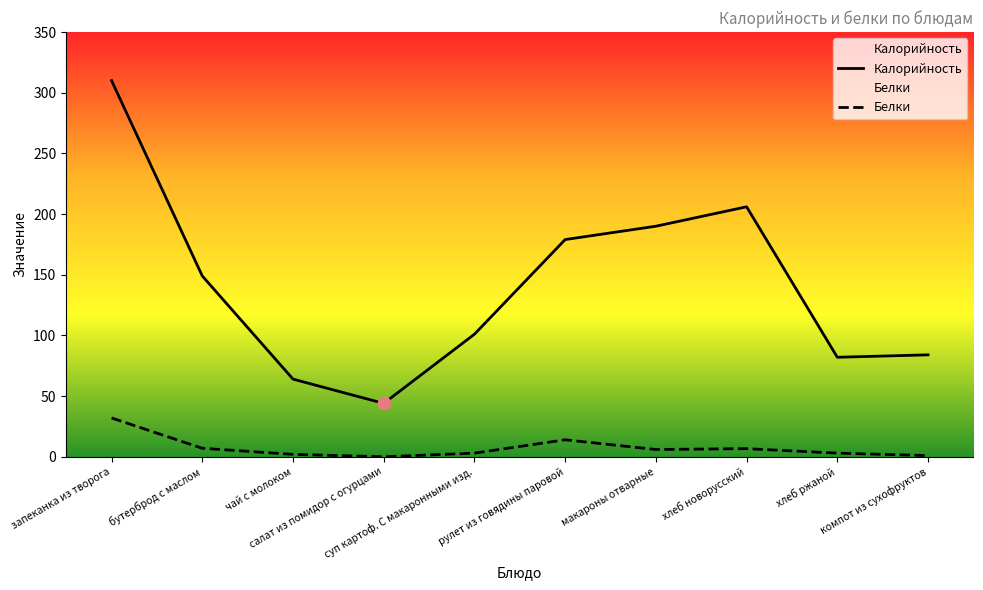

At which category is the sum across all series the highest?

запеканка из творога